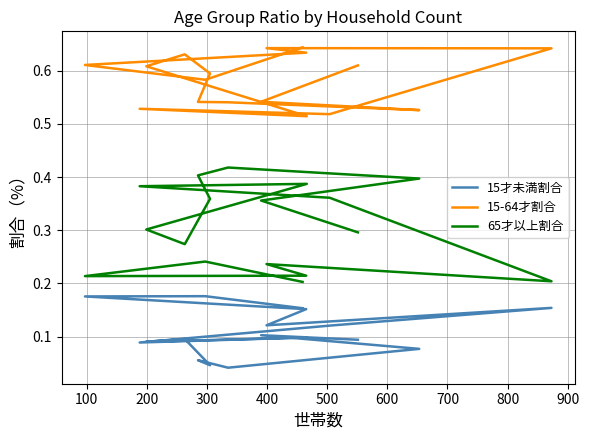

What are all the series names shown in the legend?

15才未満割合, 15-64才割合, 65才以上割合